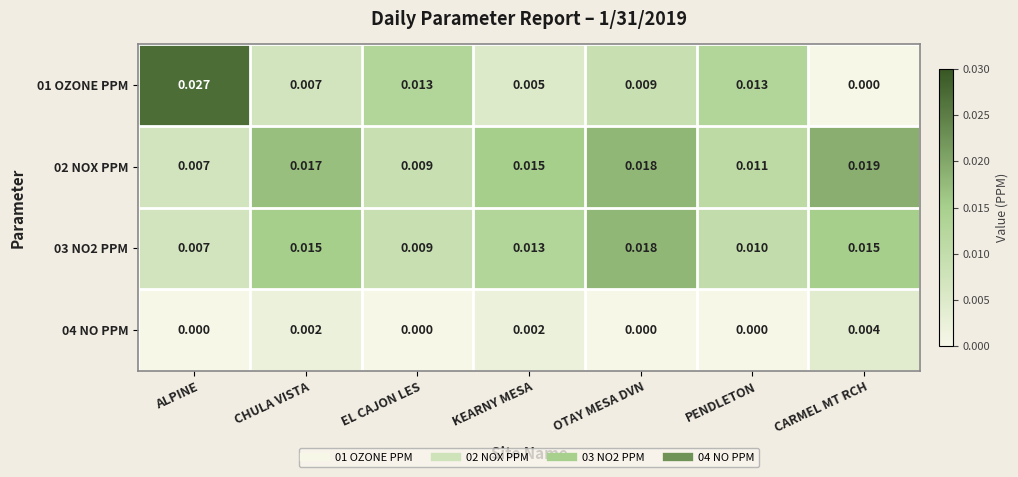

Which series has the largest range (max minus min)?

01 OZONE PPM